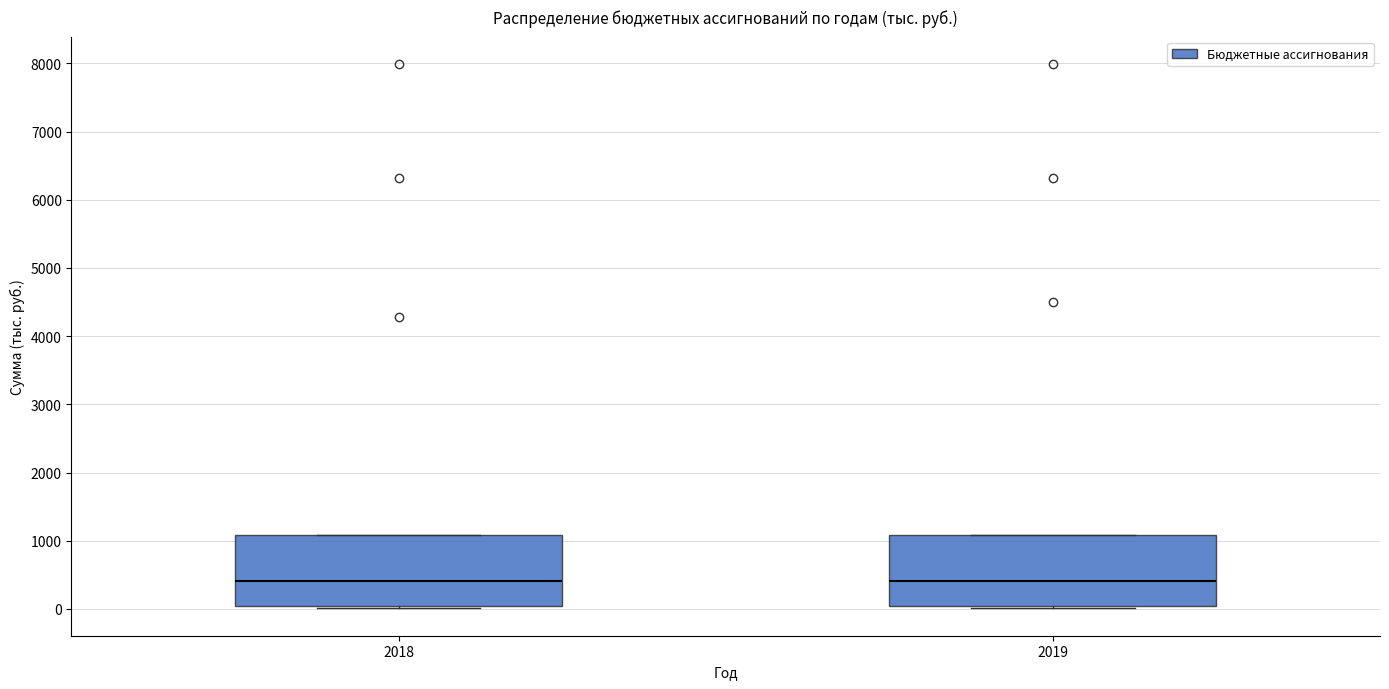

Where is the upper edge of the box at x = 2019 on the y-axis? The values are not printed on the chart, so give them approximately, as read against the axis.

1100